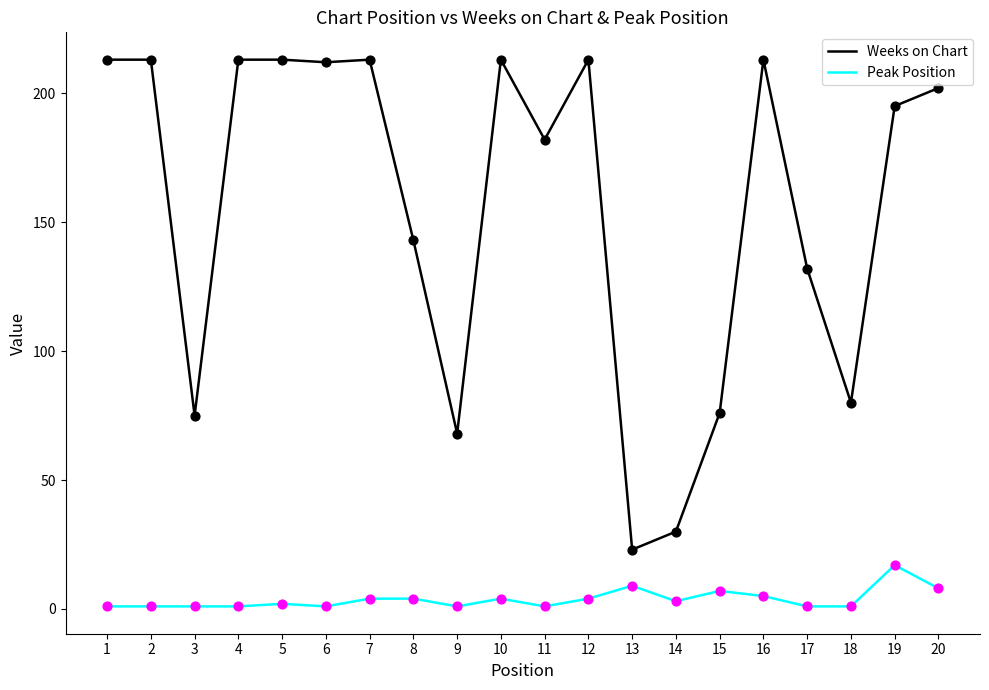

What are all the series names shown in the legend?

Weeks on Chart, Peak Position